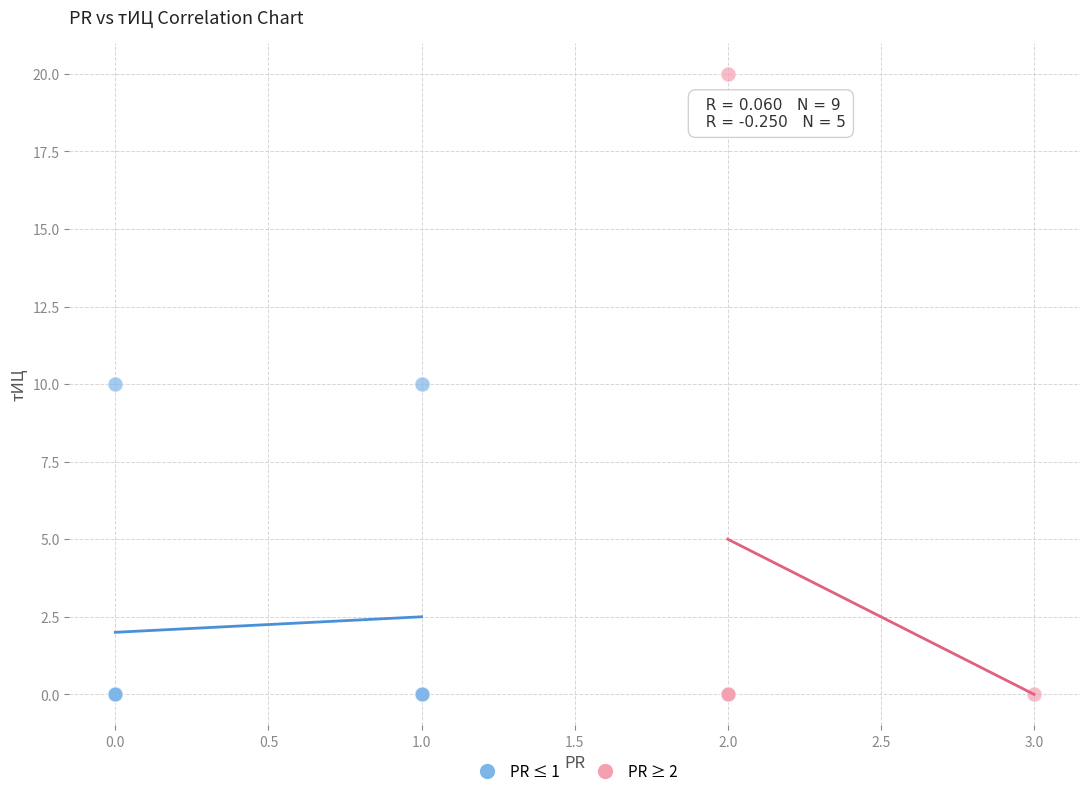

Which series contains the highest Y value?

PR ≥ 2